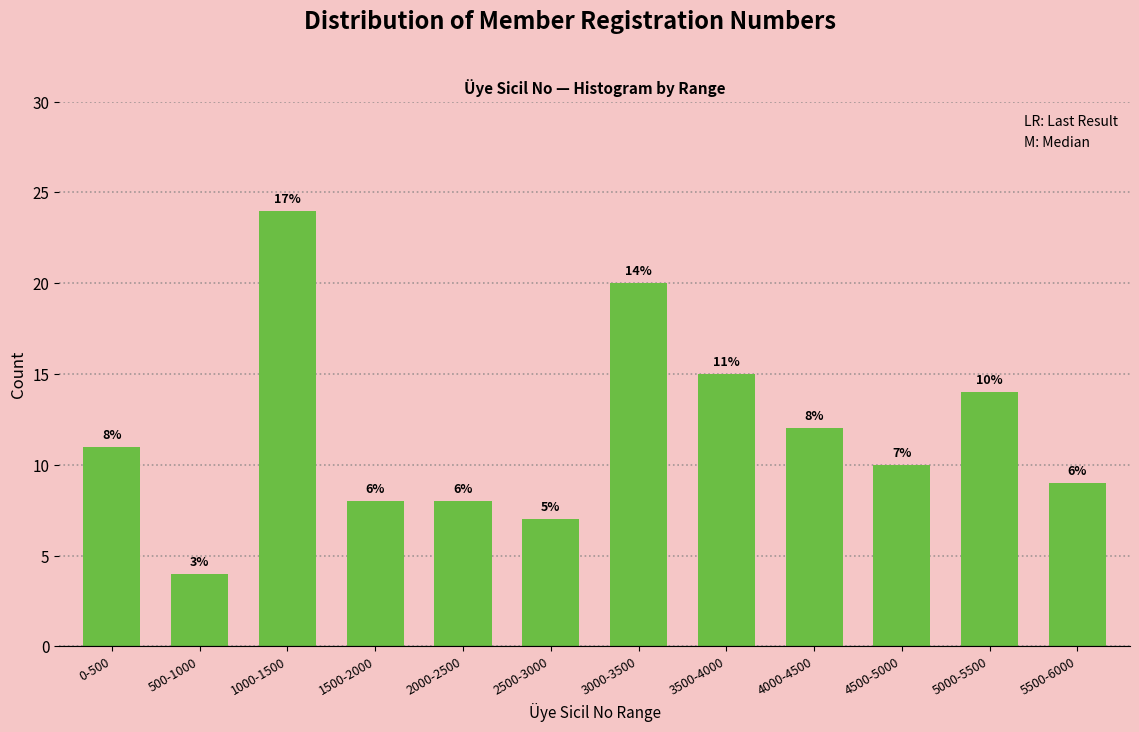

Reading right to left, transcribe all the data shown in this chart.

5500-6000=9	5000-5500=14	4500-5000=10	4000-4500=12	3500-4000=15	3000-3500=20	2500-3000=7	2000-2500=8	1500-2000=8	1000-1500=24	500-1000=4	0-500=11